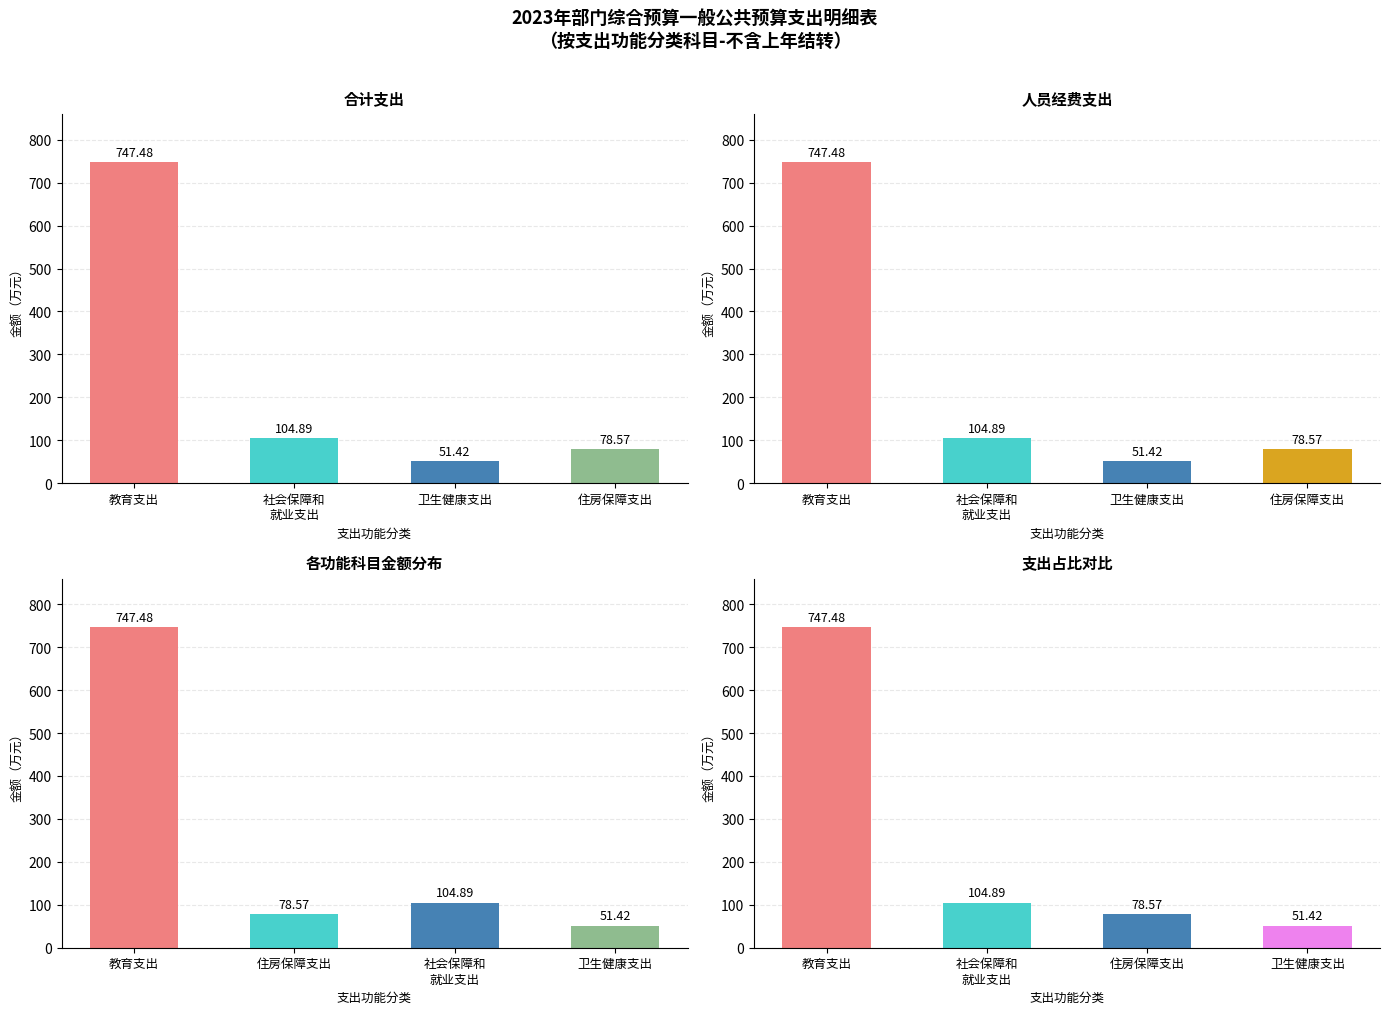

What position from the right is 教育支出?

4